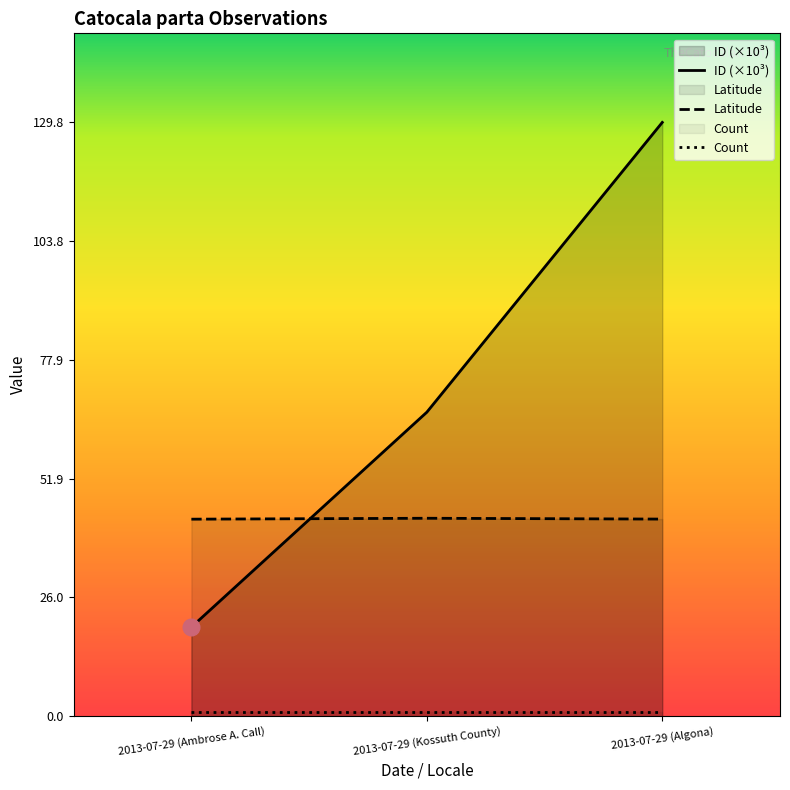

What is the minimum value for ID?

19.5